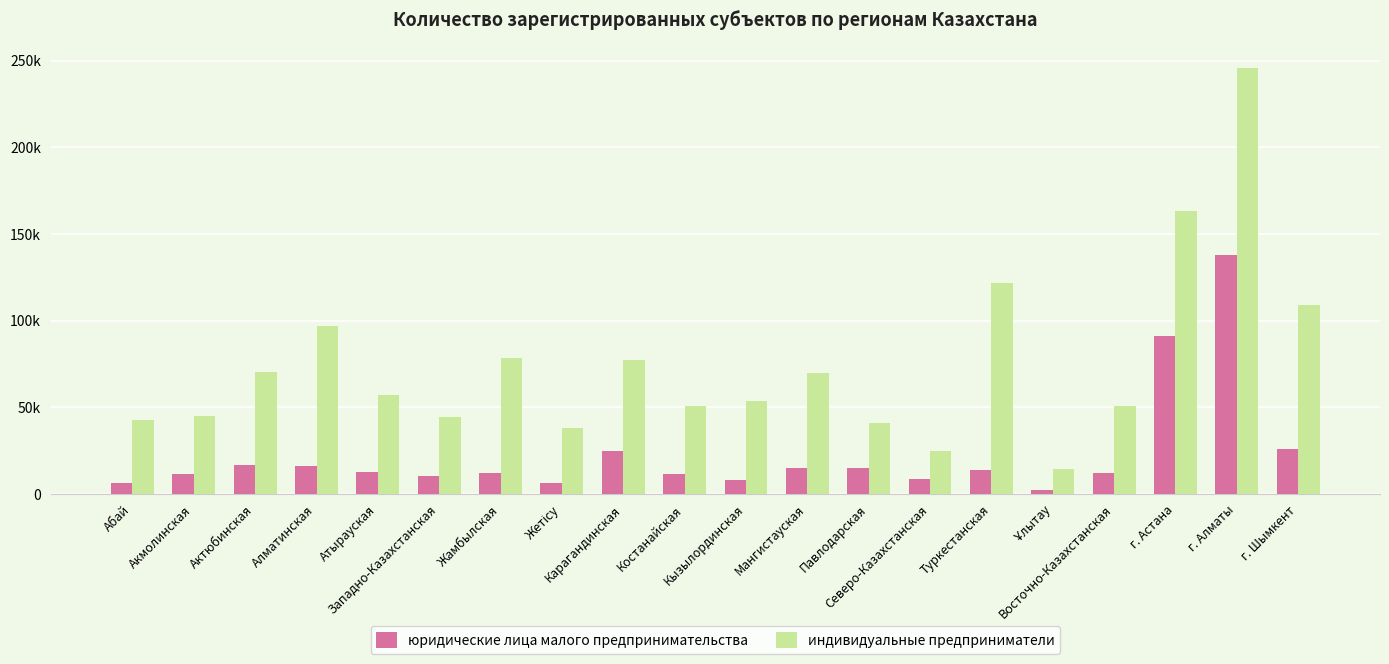

Reading right to left, extract all data points from this chart.

юридические лица малого предпринимательства: г. Шымкент=25644	г. Алматы=137844	г. Астана=90865	Восточно-Казахстанская=12133	Ұлытау=2045	Туркестанская=13888	Северо-Казахстанская=8575	Павлодарская=15054	Мангистауская=14661	Кызылординская=8124	Костанайская=11654	Карагандинская=24953	Жетісу=6115	Жамбылская=12040	Западно-Казахстанская=9975	Атырауская=12375	Алматинская=16270	Актюбинская=16838	Акмолинская=11649	Абай=6161
индивидуальные предприниматели: г. Шымкент=109152	г. Алматы=245896	г. Астана=163083	Восточно-Казахстанская=50617	Ұлытау=14521	Туркестанская=121632	Северо-Казахстанская=24678	Павлодарская=41075	Мангистауская=69606	Кызылординская=53427	Костанайская=50743	Карагандинская=77046	Жетісу=37855	Жамбылская=78127	Западно-Казахстанская=44380	Атырауская=57191	Алматинская=96973	Актюбинская=70376	Акмолинская=44932	Абай=42528